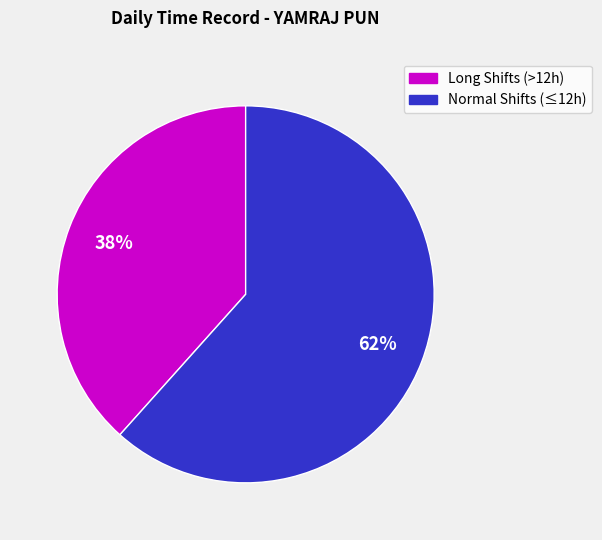

Is there any slice that represents more than half of the pie?

Yes